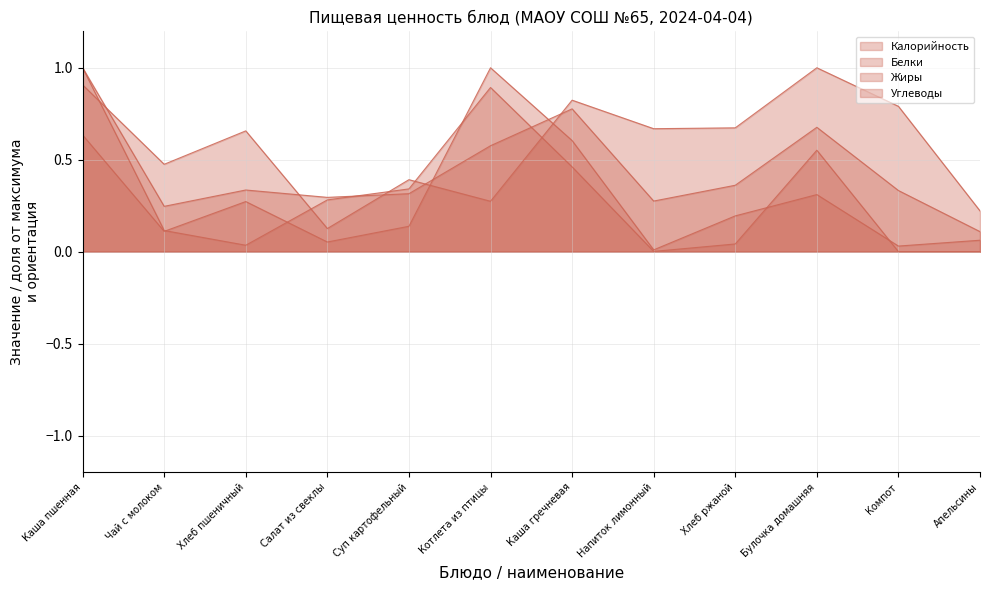

Is the value of Жиры at Компот greater than the value of Калорийность at Булочка домашняя?

No